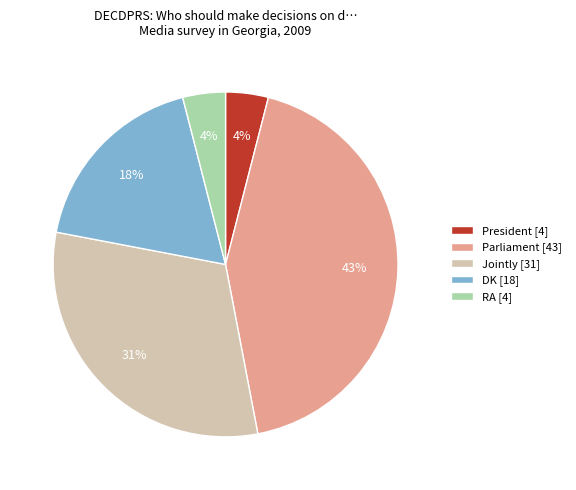

The DK slice represents 18% of the pie. True or false?

True